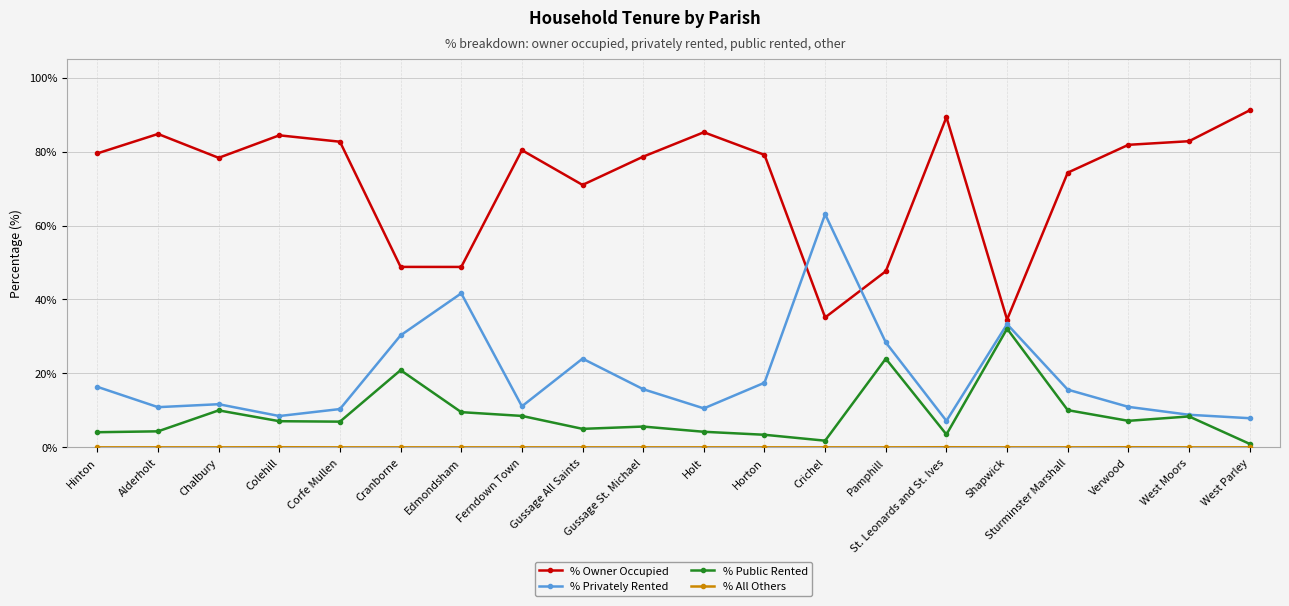

True or false: % Owner Occupied and % Public Rented cross at least once.

False